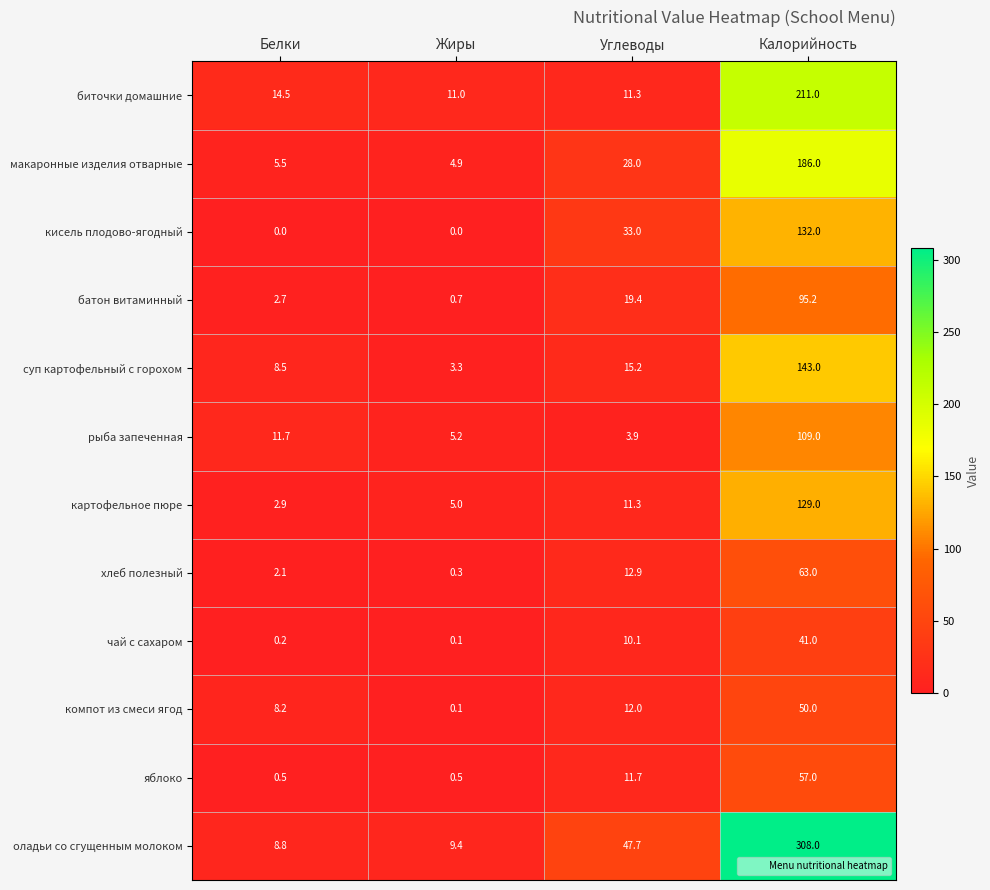

Rank the categories by макаронные изделия отварные value from lowest to highest.

Жиры, Белки, Углеводы, Калорийность